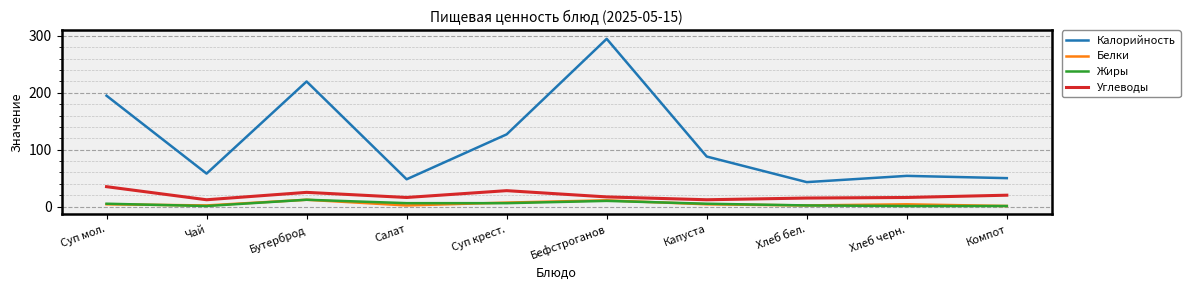

True or false: Углеводы has a value of 12 at Капуста.

True